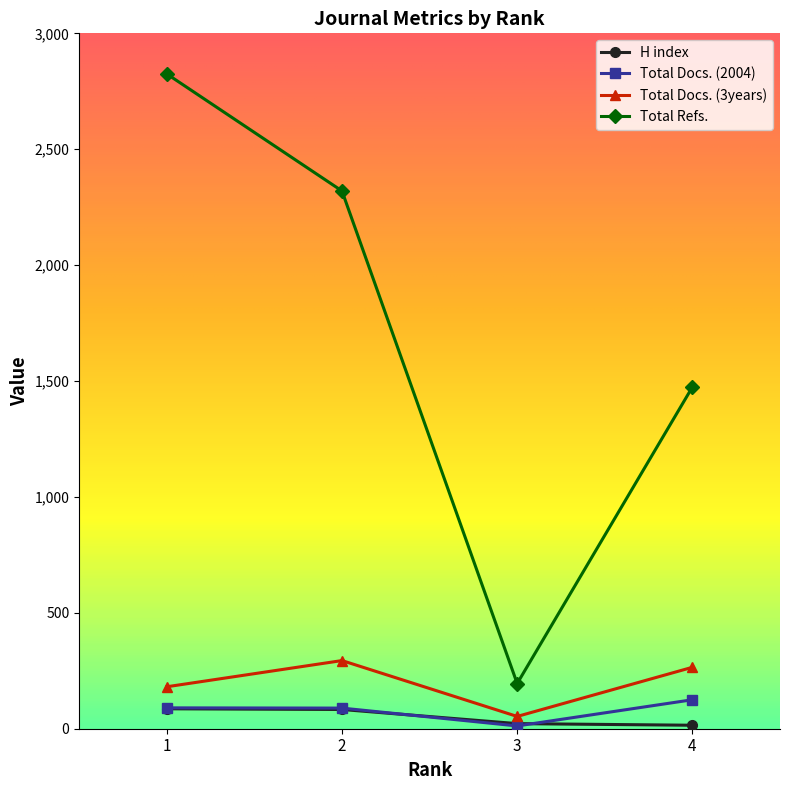

Does the chart display data point markers on the line(s)?

Yes